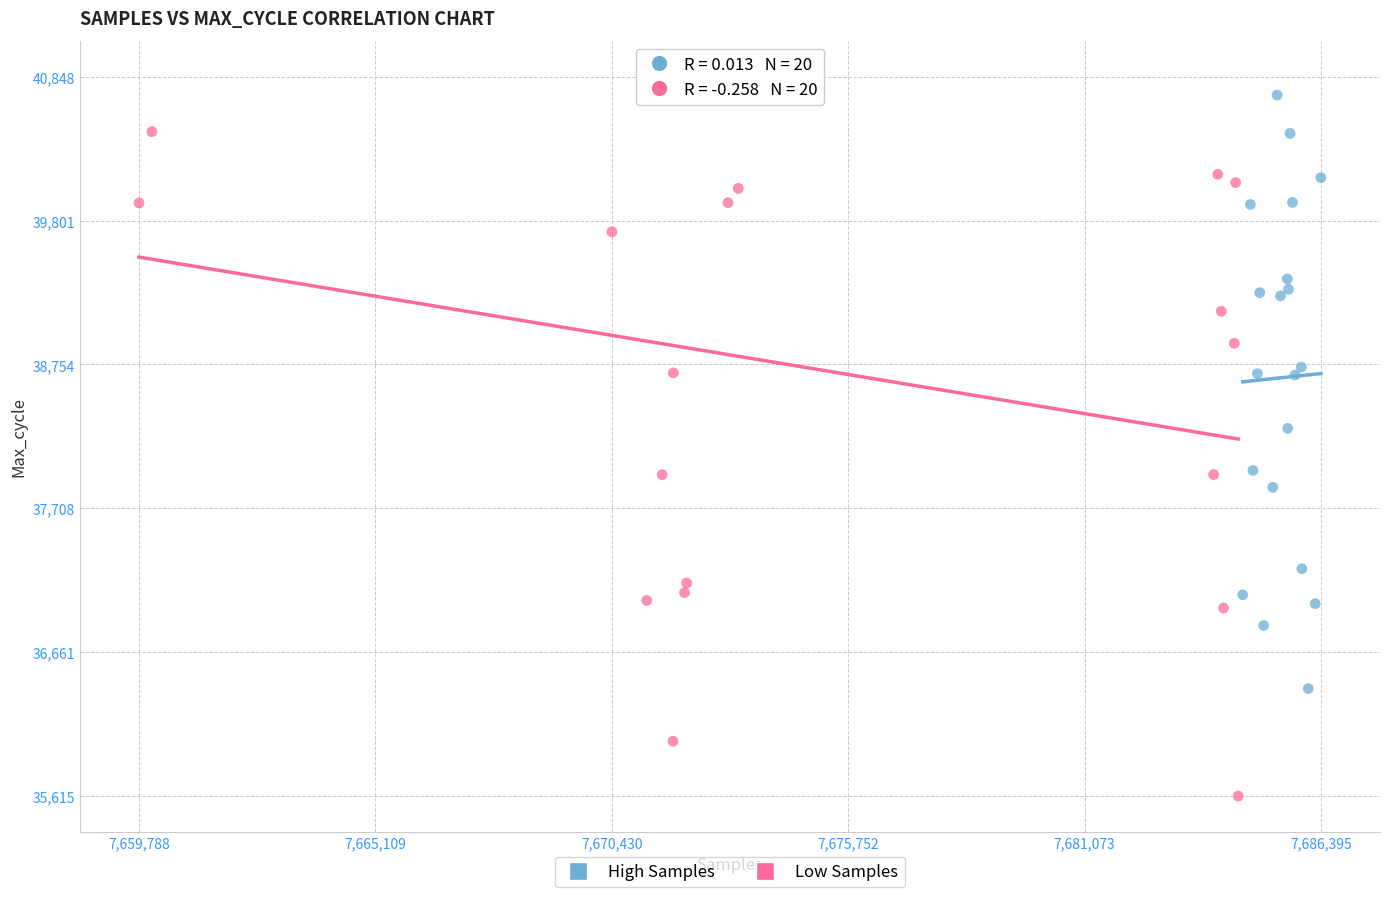

Which series contains the lowest Y value?

Low Samples